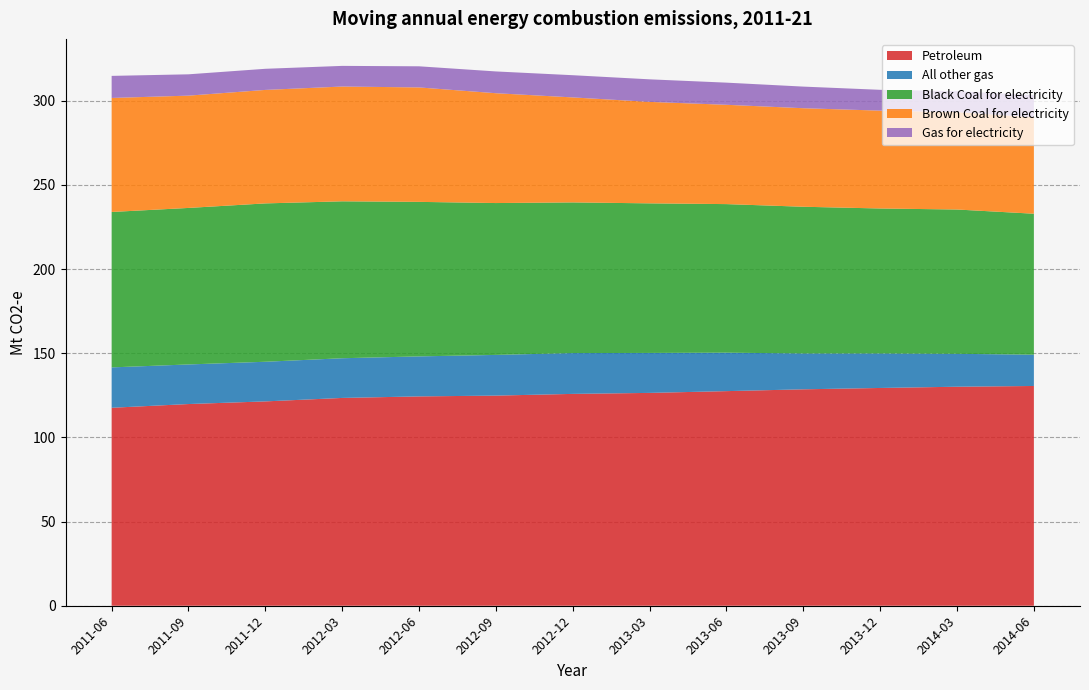

Reading left to right, transcribe all the data shown in this chart.

Petroleum: 2011-06=117.6	2011-09=119.8	2011-12=121.4	2012-03=123.5	2012-06=124.4	2012-09=124.8	2012-12=125.9	2013-03=126.5	2013-06=127.5	2013-09=128.6	2013-12=129.4	2014-03=130.1	2014-06=130.6
All other gas: 2011-06=24.0	2011-09=23.5	2011-12=23.6	2012-03=23.6	2012-06=23.8	2012-09=24.2	2012-12=24.2	2013-03=23.7	2013-06=22.8	2013-09=21.3	2013-12=20.5	2014-03=19.6	2014-06=18.6
Black Coal for electricity: 2011-06=92.3	2011-09=93.0	2011-12=94.1	2012-03=93.2	2012-06=91.8	2012-09=90.2	2012-12=89.5	2013-03=88.9	2013-06=88.3	2013-09=87.2	2013-12=86.1	2014-03=85.7	2014-06=83.8
Brown Coal for electricity: 2011-06=67.7	2011-09=66.7	2011-12=67.4	2012-03=68.2	2012-06=68.0	2012-09=65.2	2012-12=62.4	2013-03=60.3	2013-06=59.0	2013-09=58.5	2013-12=58.1	2014-03=57.9	2014-06=57.3
Gas for electricity: 2011-06=13.1	2011-09=12.7	2011-12=12.6	2012-03=12.3	2012-06=12.6	2012-09=12.9	2012-12=13.2	2013-03=13.4	2013-06=13.2	2013-09=12.8	2013-12=12.4	2014-03=12.4	2014-06=13.1